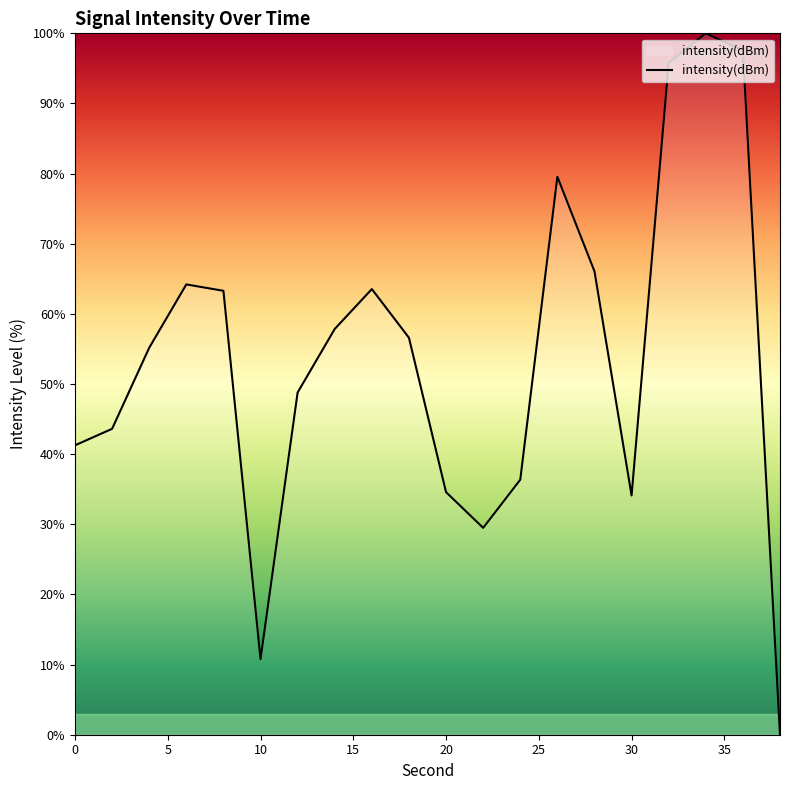

What is the difference between the maximum and minimum values?

100.0